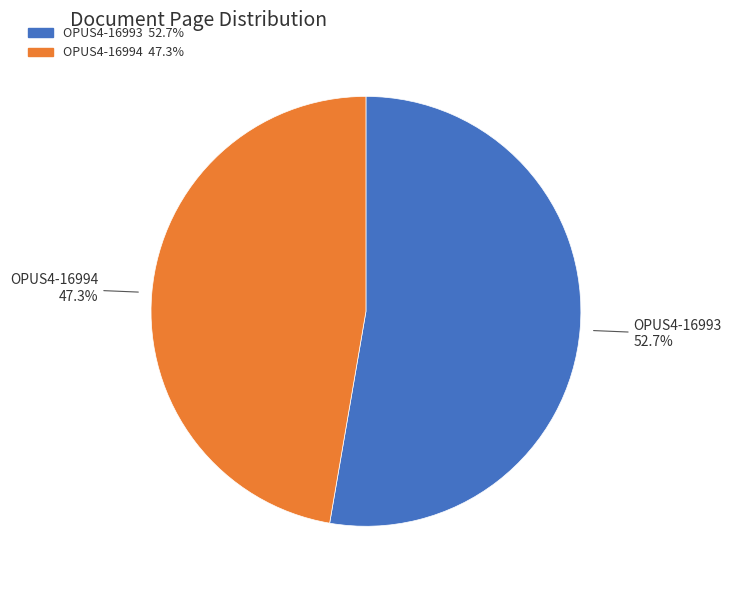

Is it true that OPUS4-16994 is 47% of the pie?

True